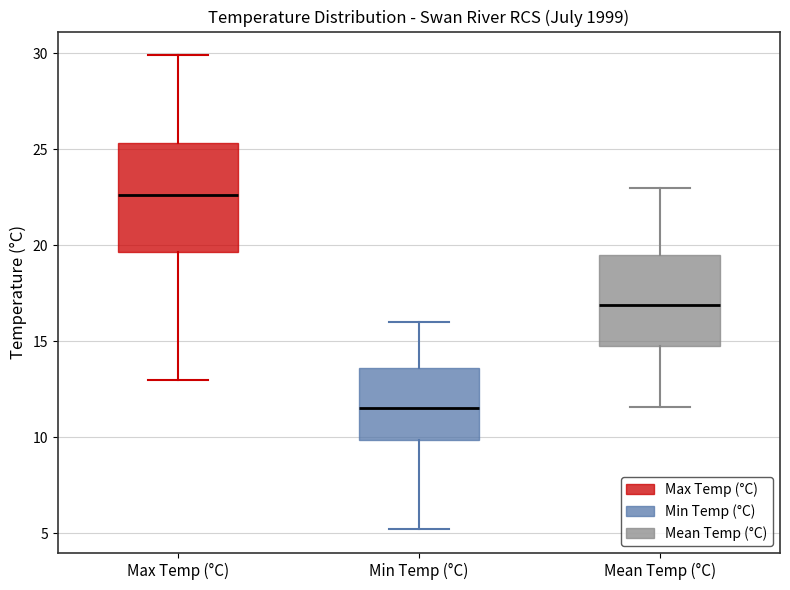

Comparing the boxes themselves (not the whiskers), which one is the tallest?

Max Temp (°C)